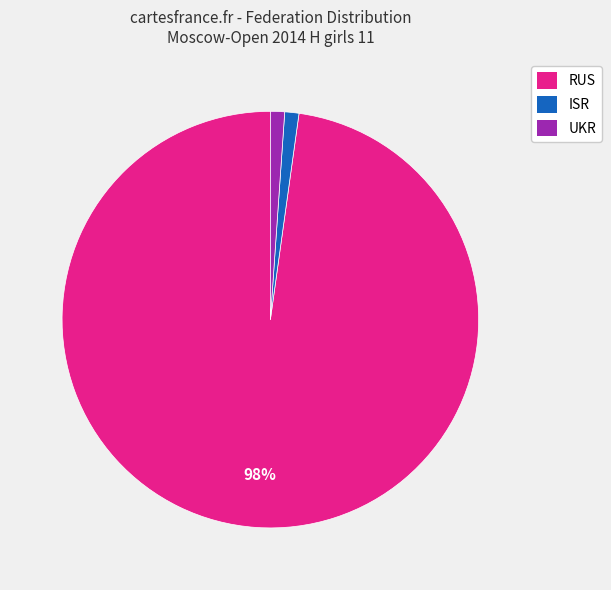

To the nearest percent, what is the combined percentage of RUS and UKR?

99%